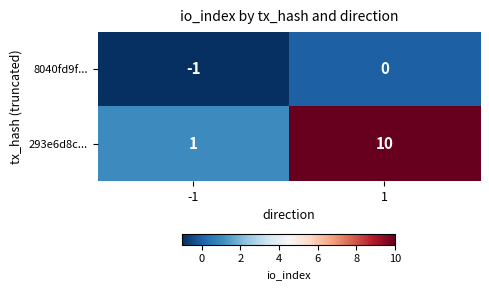

What is the difference between the maximum and minimum values in the 293e6d8c... series?

9